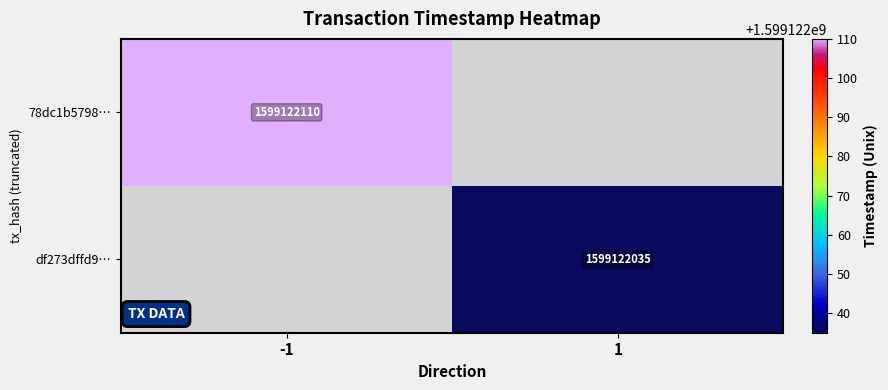

Is it true that 78dc1b5798… equals 1599122110 at -1?

True